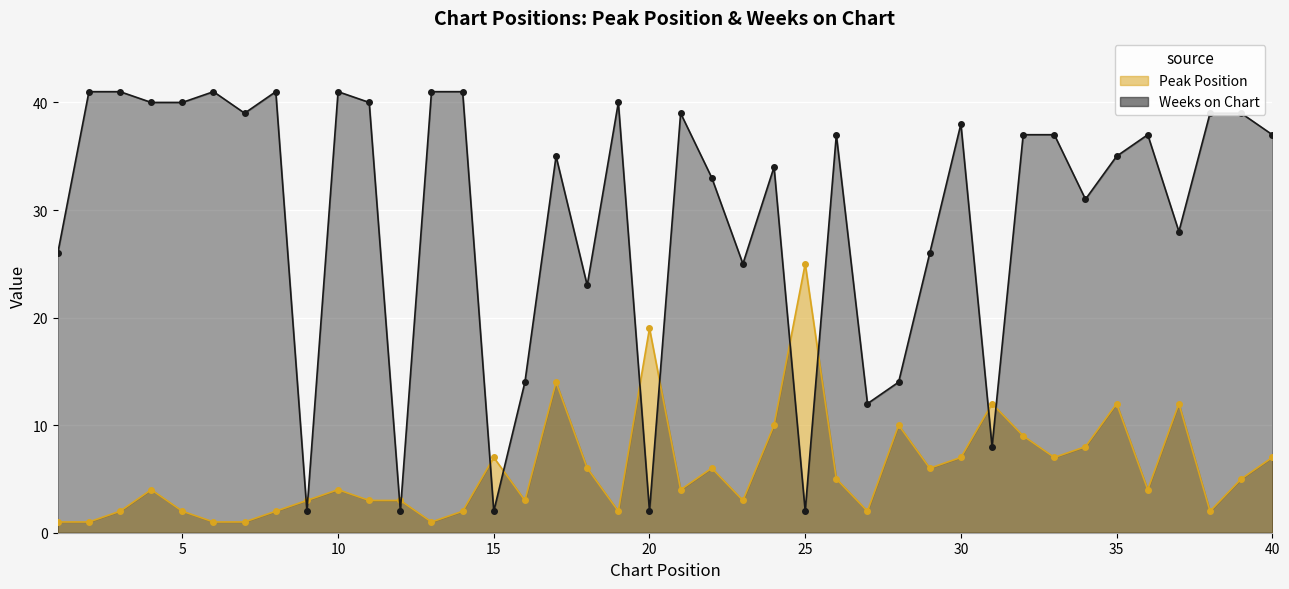

At which label does Peak Position reach its minimum?

1